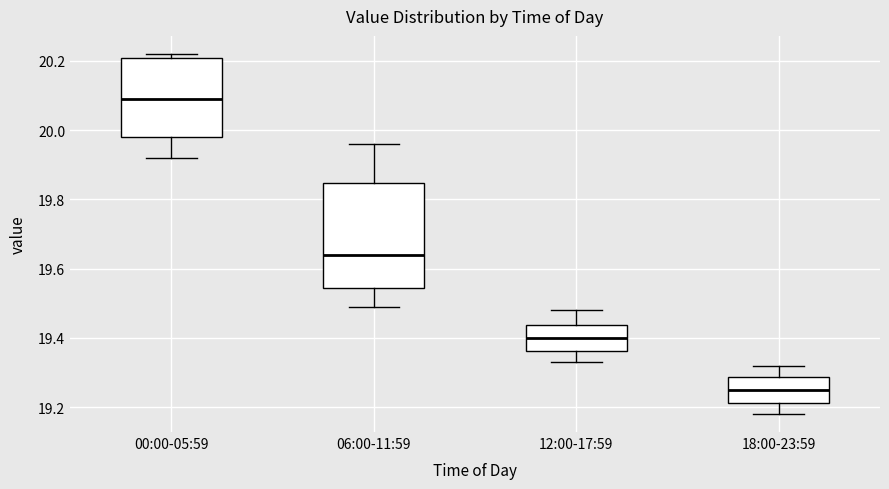

Which box has the lowest median line?

18:00-23:59